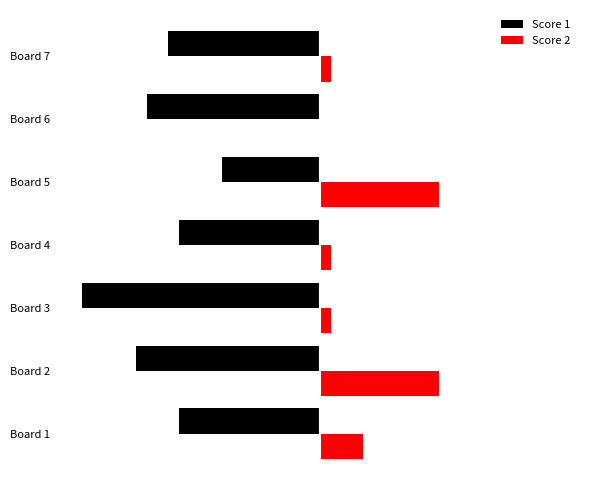

Reading left to right, list all the values displayed in this chart.

Score 1: -13	-17	-22	-13	-9	-16	-14
Score 2: 4	11	1	1	11	0	1